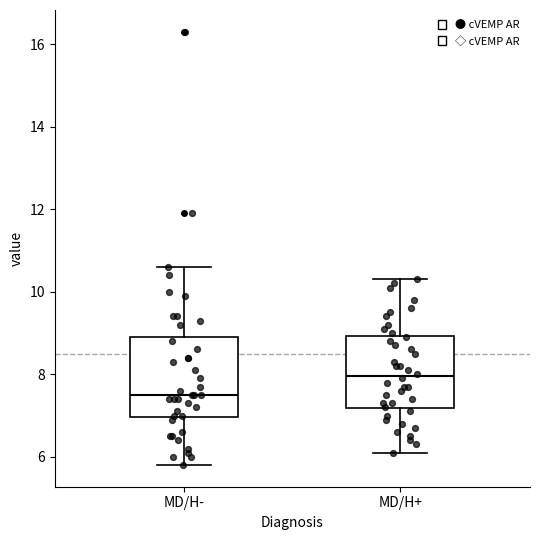

Reading left to right, transcribe this box plot: for each box, give where its median line is, the range the box spans, and where its two whiskers end, as read against the y-axis. The values are not printed on the chart, so give them approximately, as read against the axis.

MD/H-: median 7.6, box 7.0 to 9.0, whiskers 5.8 to 10.6
MD/H+: median 8.0, box 7.2 to 9.0, whiskers 6.2 to 10.4